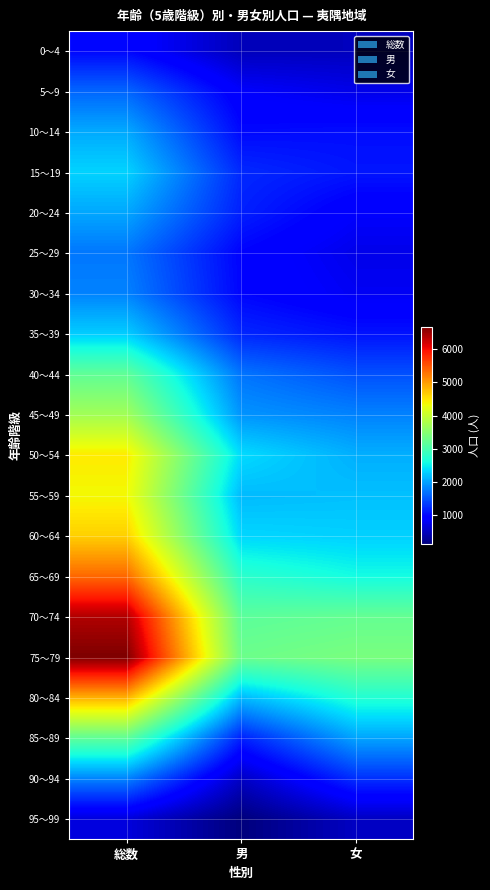

What is the maximum value shown in the chart?

6678